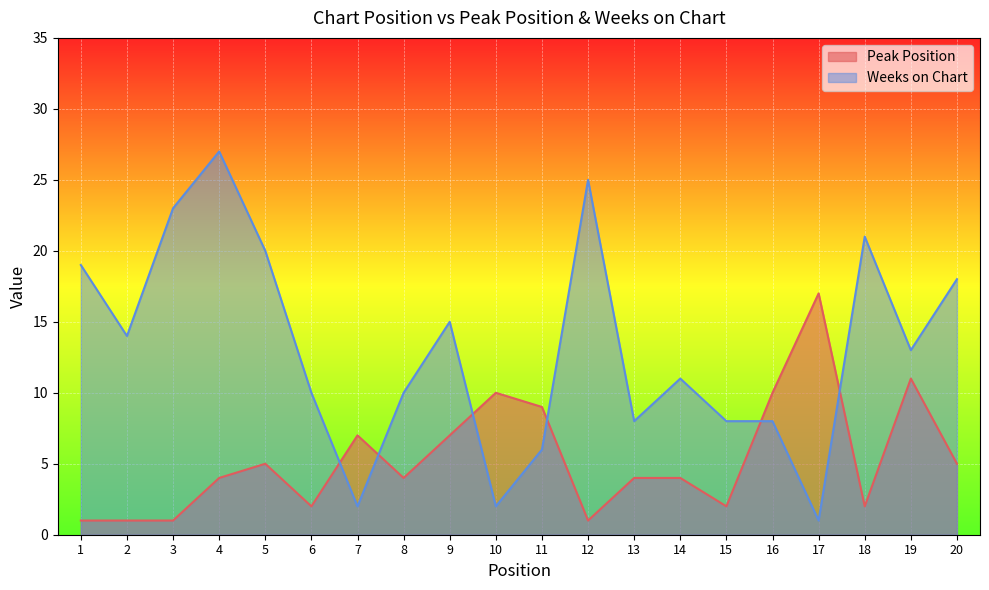

At which category is the sum across all series the highest?

4